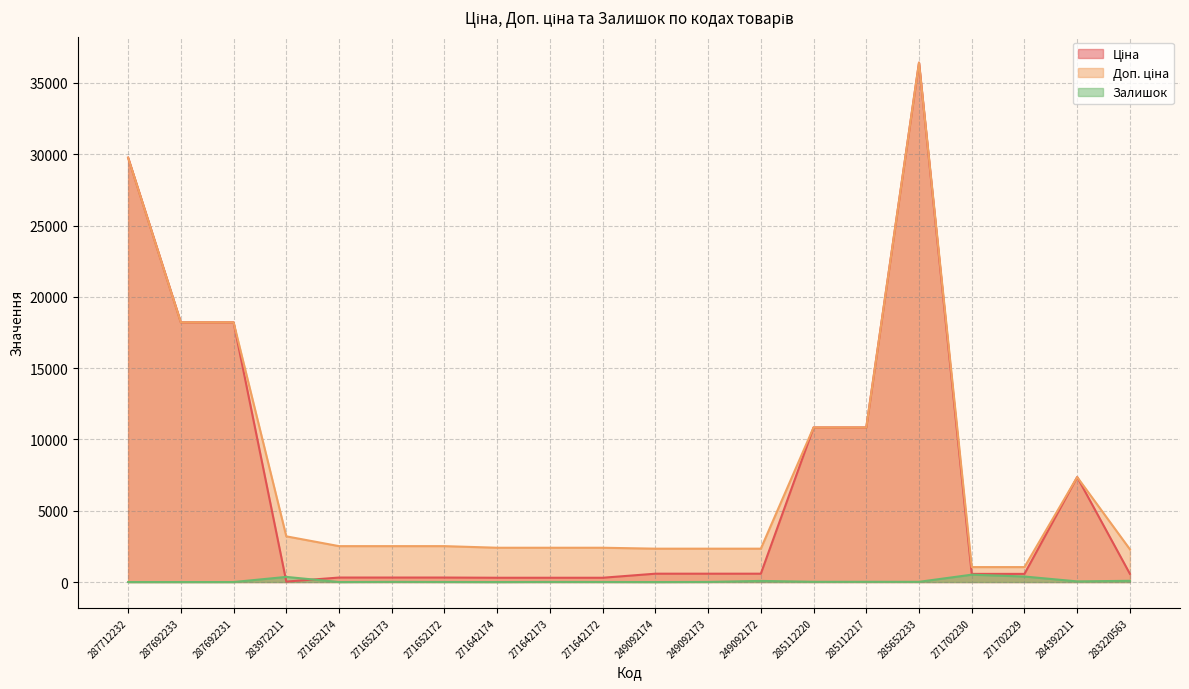

At which category is the sum across all series the highest?

285652233